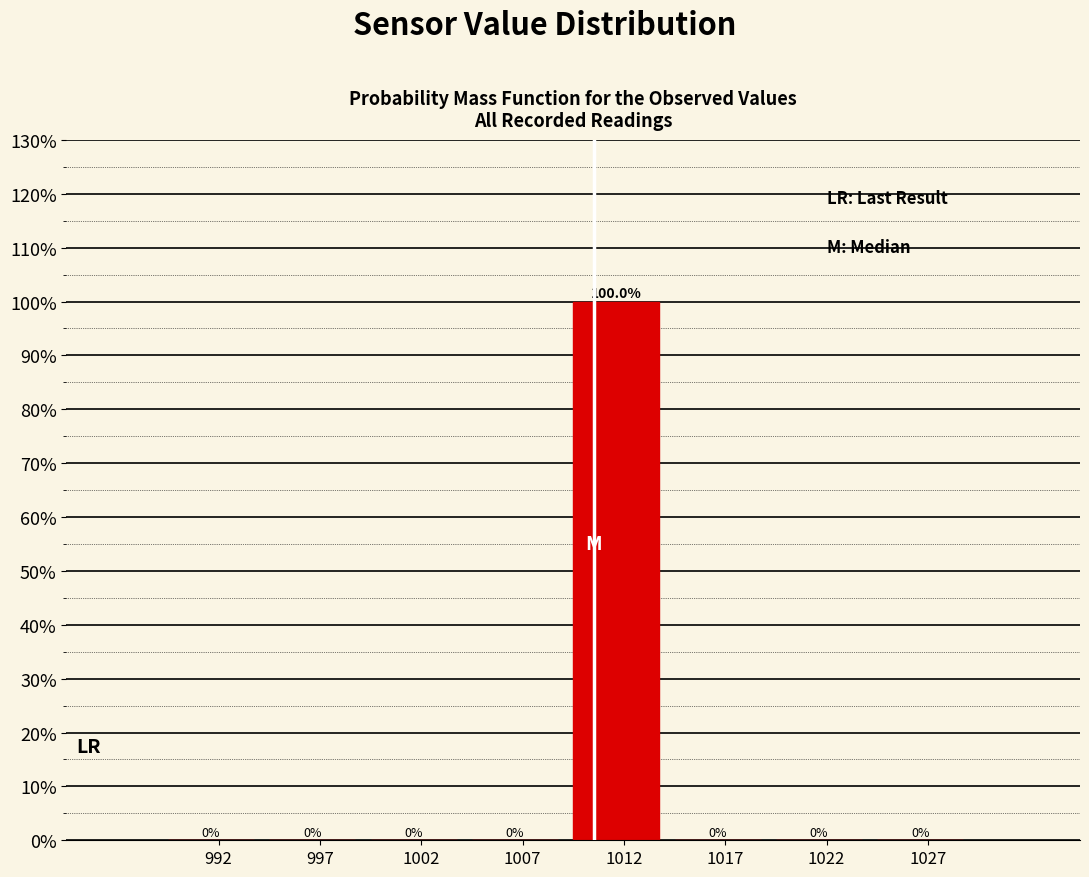

Over which range of the x-axis is the bar tallest?

1010 to 1015